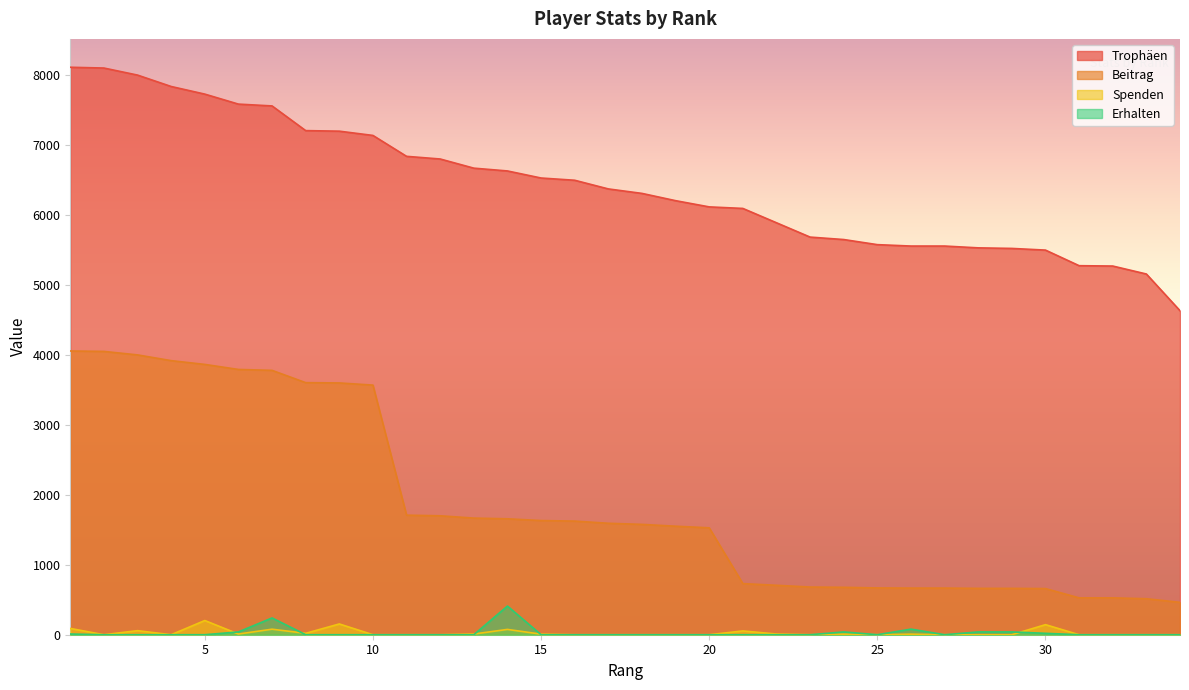

What is the lowest value of the Trophäen series?

4634